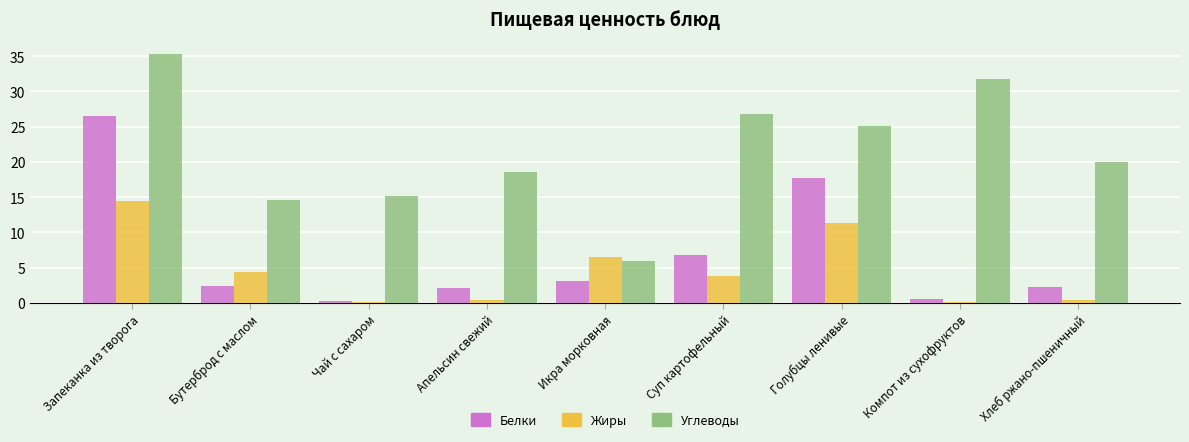

Which series has the largest total across all categories?

Углеводы